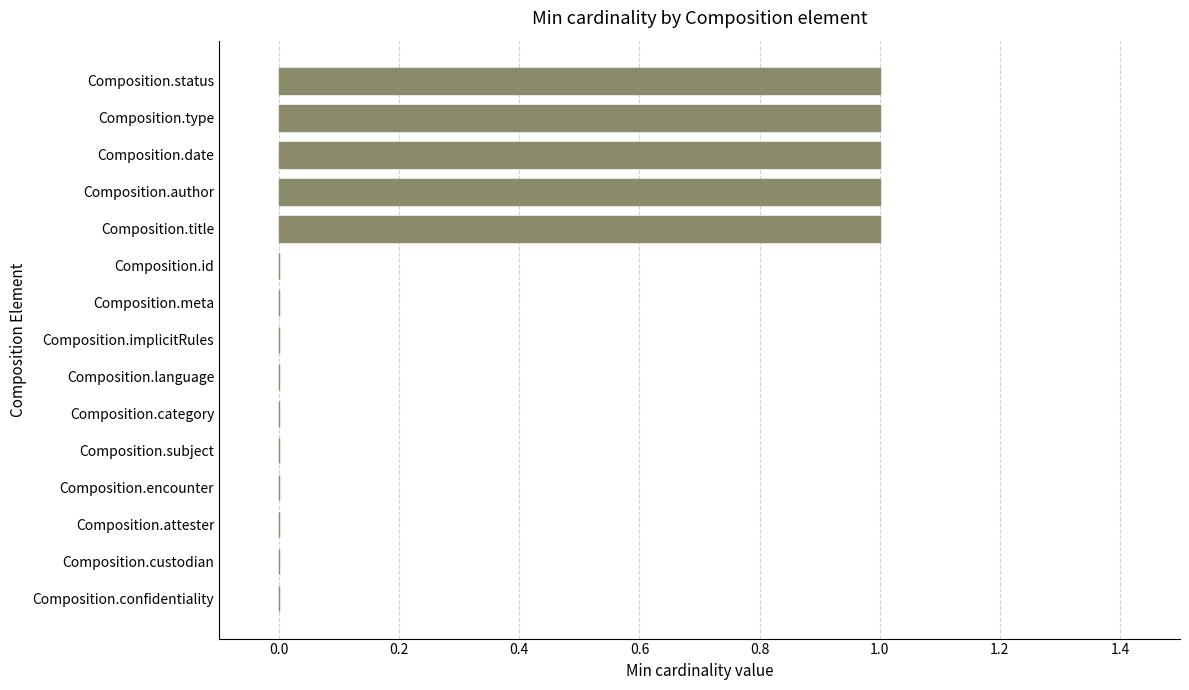

Reading top to bottom, extract all data points from this chart.

Composition.status=1	Composition.type=1	Composition.date=1	Composition.author=1	Composition.title=1	Composition.id=0	Composition.meta=0	Composition.implicitRules=0	Composition.language=0	Composition.category=0	Composition.subject=0	Composition.encounter=0	Composition.attester=0	Composition.custodian=0	Composition.confidentiality=0